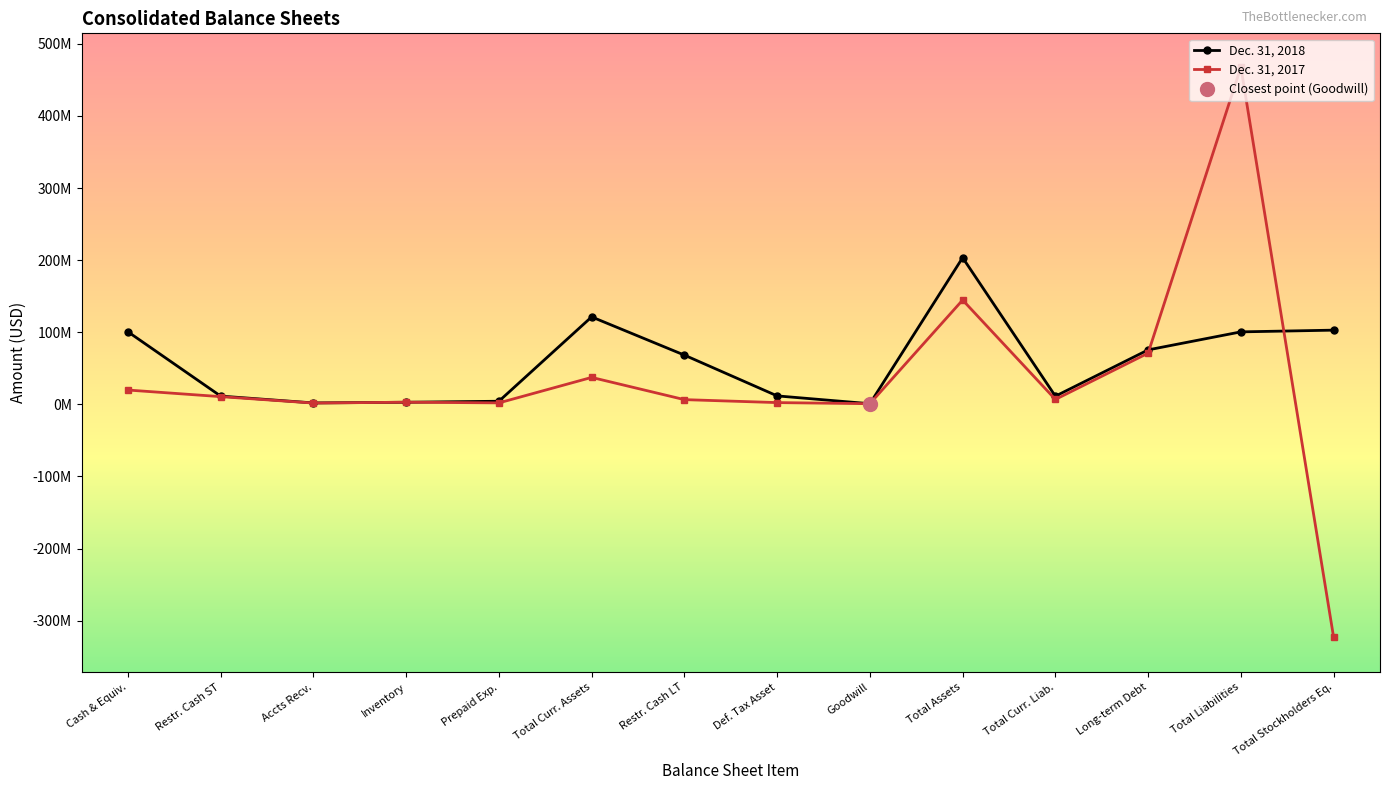

What is the maximum value shown in the chart?

467808670